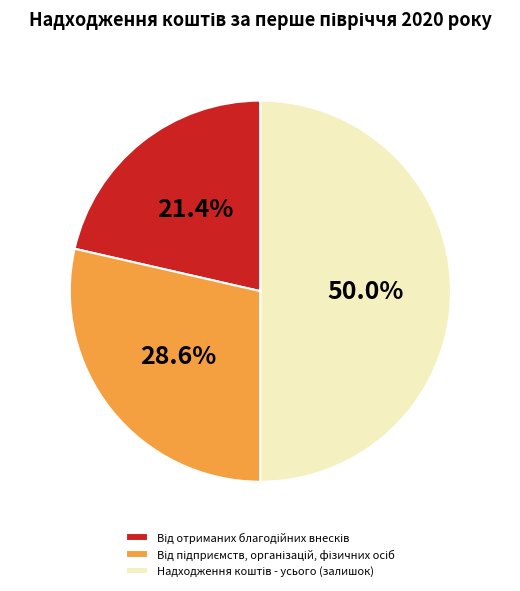

To the nearest percent, what portion does Від підприємств, організацій, фізичних осіб represent?

29%